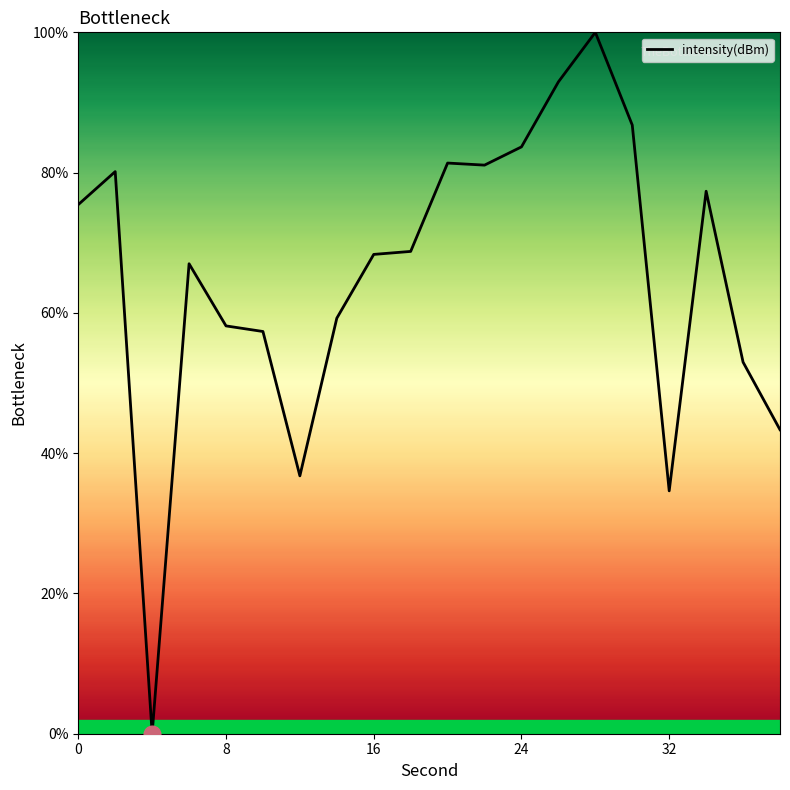

What is the maximum value shown in the chart?

100.0